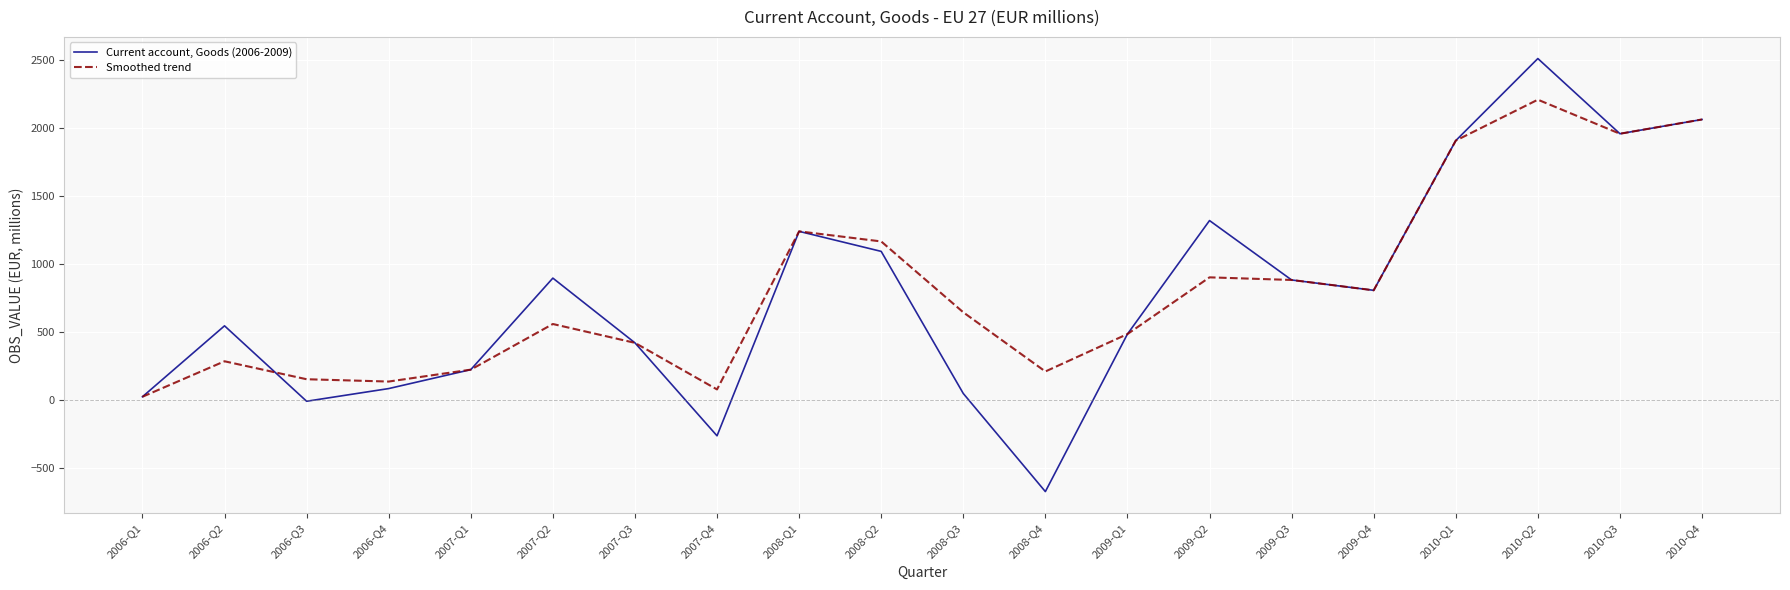

Which category has the lowest value across all series?

2008-Q4